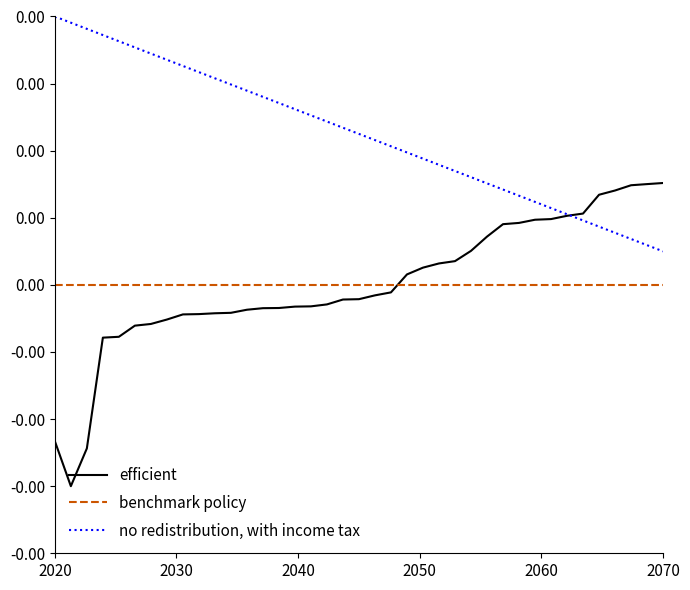

What are all the series names shown in the legend?

efficient, benchmark policy, no redistribution, with income tax